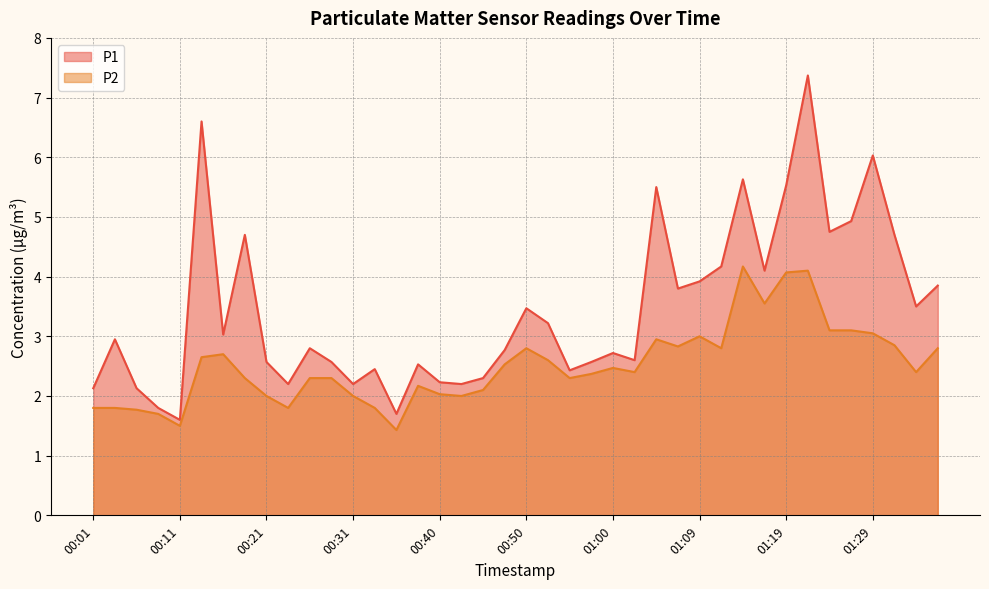

Reading left to right, list all the values displayed in this chart.

P1: 2.1	3.0	2.1	1.8	1.6	6.6	3.0	4.7	2.6	2.2	2.8	2.6	2.2	2.5	1.7	2.5	2.2	2.2	2.3	2.8	3.5	3.2	2.4	2.6	2.7	2.6	5.5	3.8	3.9	4.2	5.6	4.1	5.5	7.4	4.8	4.9	6.0	4.7	3.5	3.9
P2: 1.8	1.8	1.8	1.7	1.5	2.6	2.7	2.3	2.0	1.8	2.3	2.3	2.0	1.8	1.4	2.2	2.0	2.0	2.1	2.5	2.8	2.6	2.3	2.4	2.5	2.4	3.0	2.8	3.0	2.8	4.2	3.5	4.1	4.1	3.1	3.1	3.0	2.9	2.4	2.8